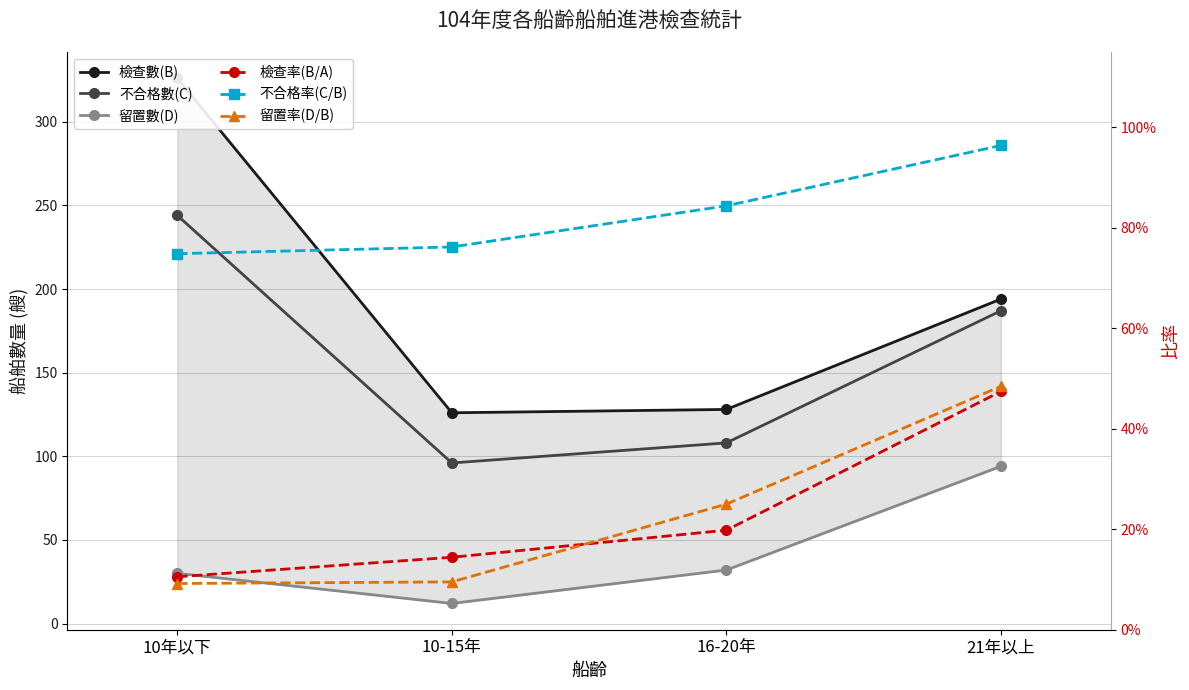

What is the total value across all series at 10-15年?

235.0